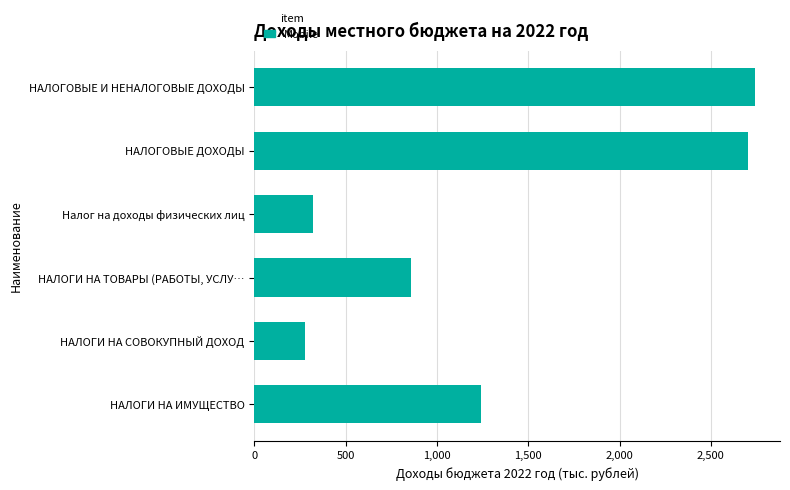

Rank the categories by value from lowest to highest.

НАЛОГИ НА СОВОКУПНЫЙ ДОХОД, Налог на доходы физических лиц, НАЛОГИ НА ТОВАРЫ (РАБОТЫ, УСЛУ…, НАЛОГИ НА ИМУЩЕСТВО, НАЛОГОВЫЕ ДОХОДЫ, НАЛОГОВЫЕ И НЕНАЛОГОВЫЕ ДОХОДЫ